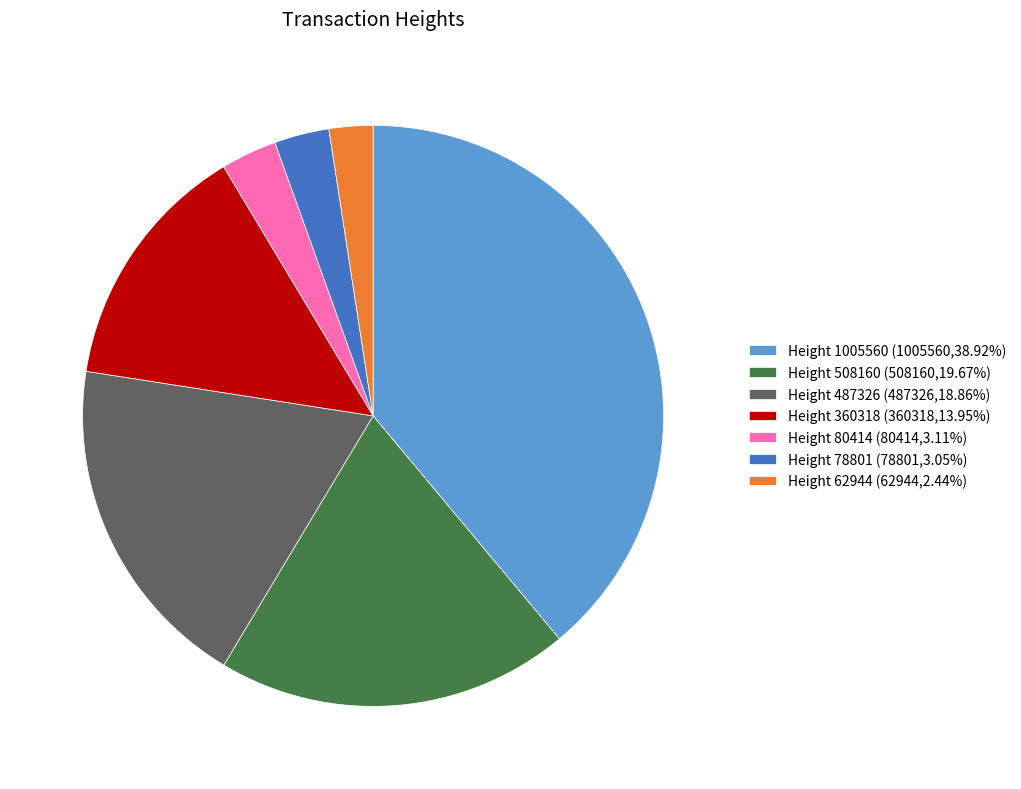

Does Height 360318 (360318,13.95%) account for over 50% of the chart?

No